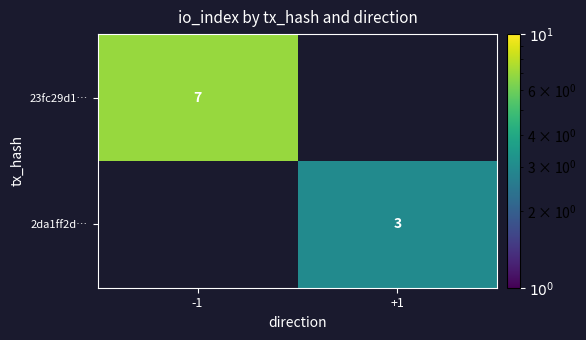

The value of 2da1ff2d… at +1 is 1. True or false?

False